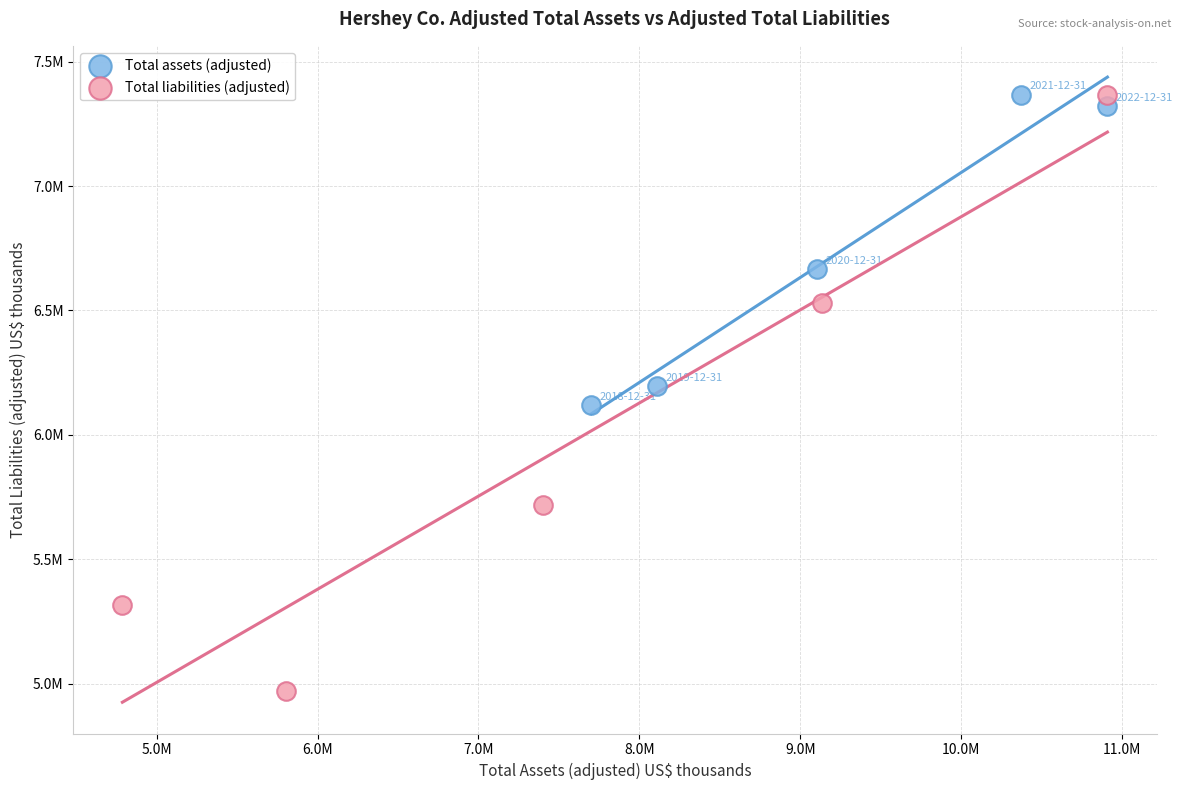

What are all the series names shown in the legend?

Total assets (adjusted), Total liabilities (adjusted)